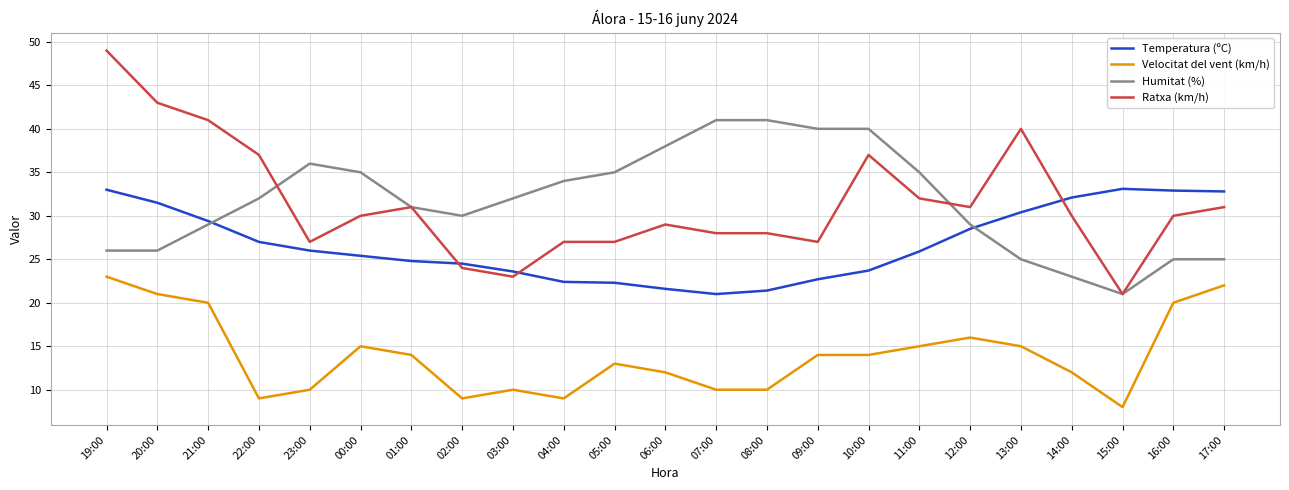

Which category has the highest value in the Ratxa (km/h) series?

19:00